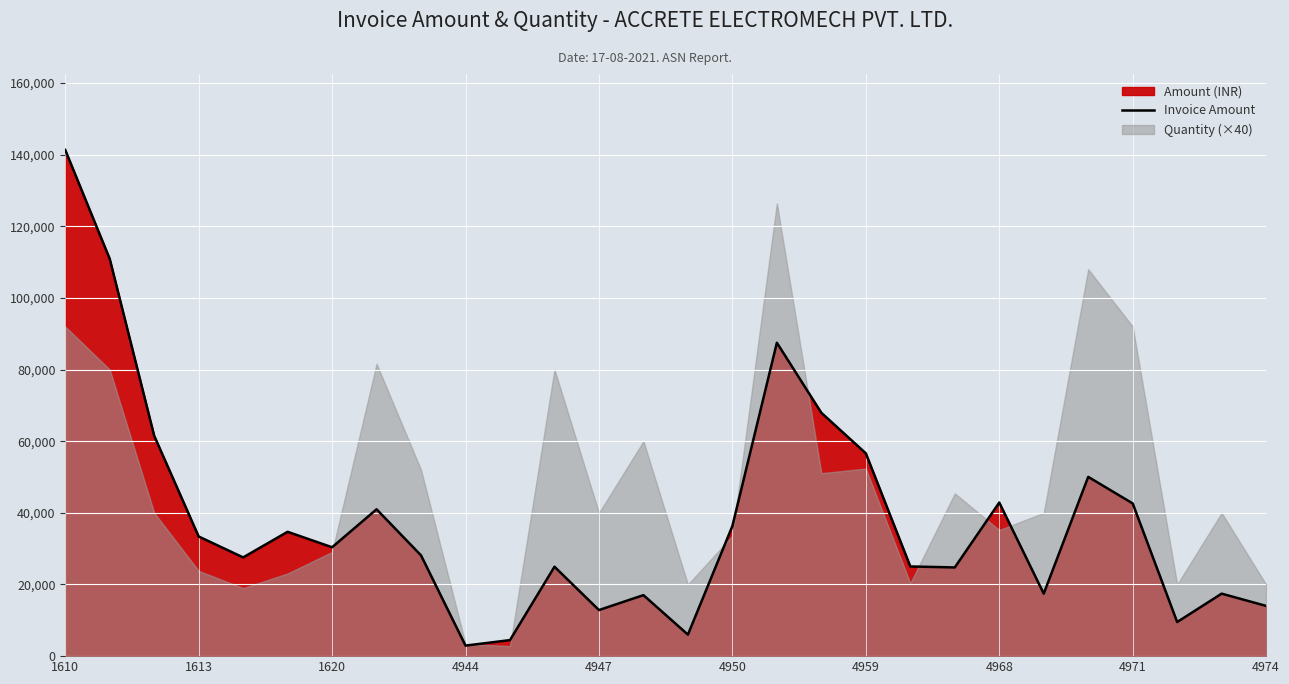

What is the maximum value for Invoice Amount?

141312.0